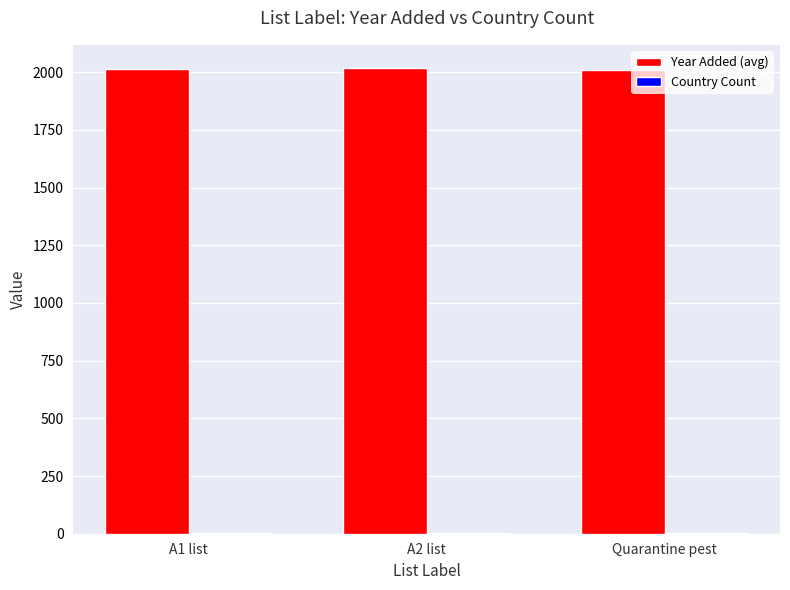

What is the sum of all Year Added (avg) values?

6042